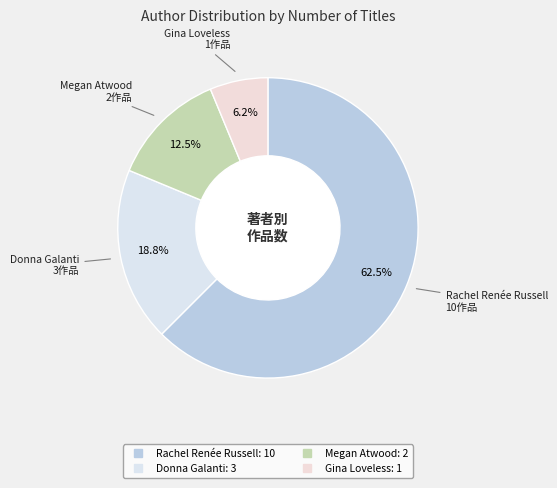

Which slice represents more than half of the pie?

Rachel Renée Russell (49850702)